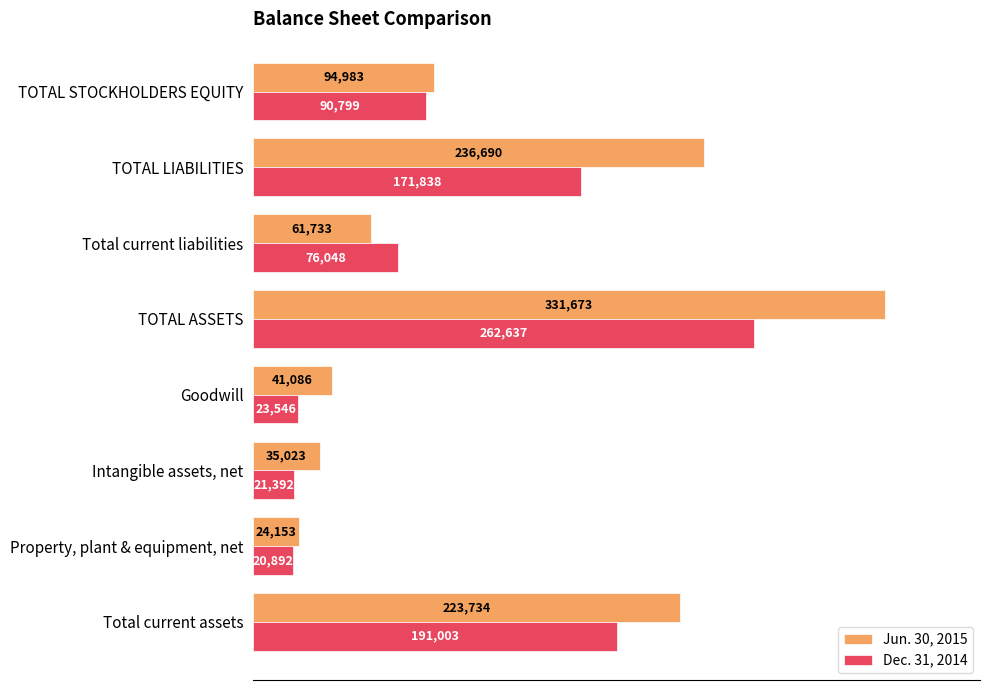

The Dec. 31, 2014 series shows 20892 at Property, plant & equipment, net. True or false?

True